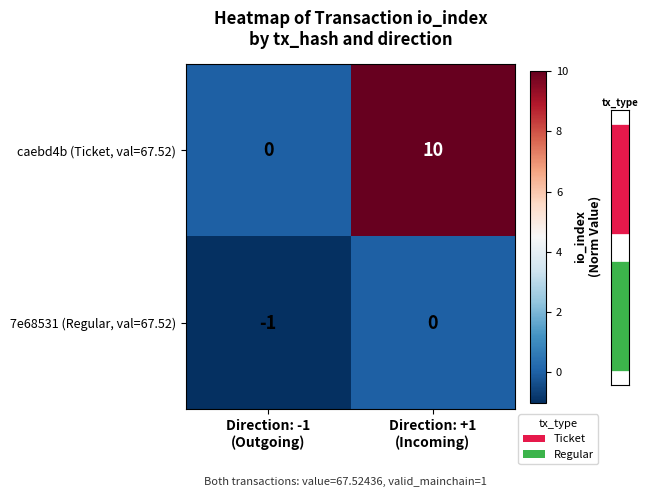

What is the difference between the 7e68531 (Regular, val=67.52) values at Direction: +1 (Incoming) and Direction: -1 (Outgoing)?

1